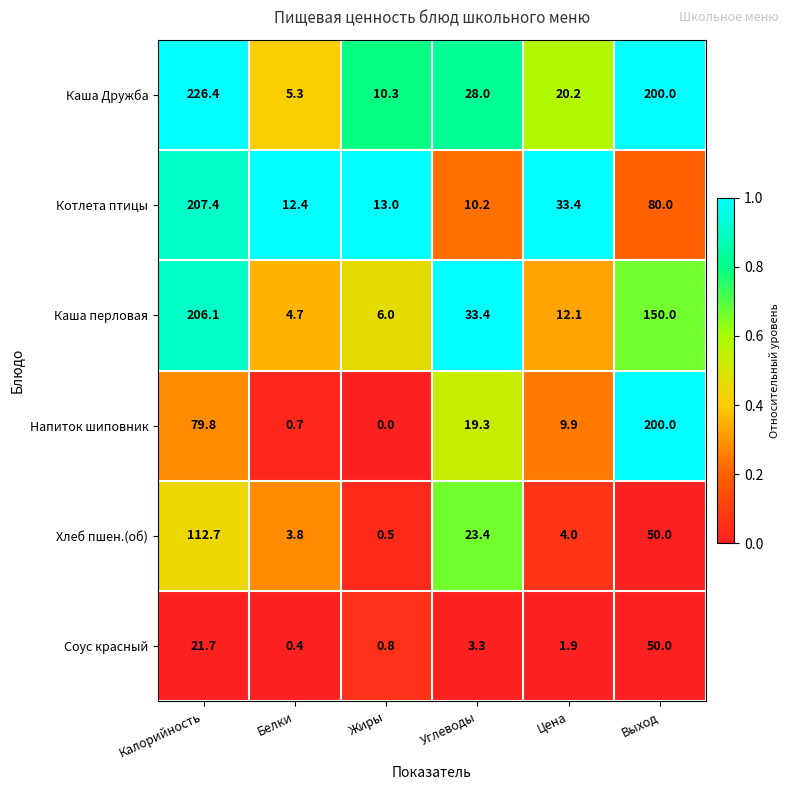

Which series changed the most between Белки and Выход?

Напиток шиповник